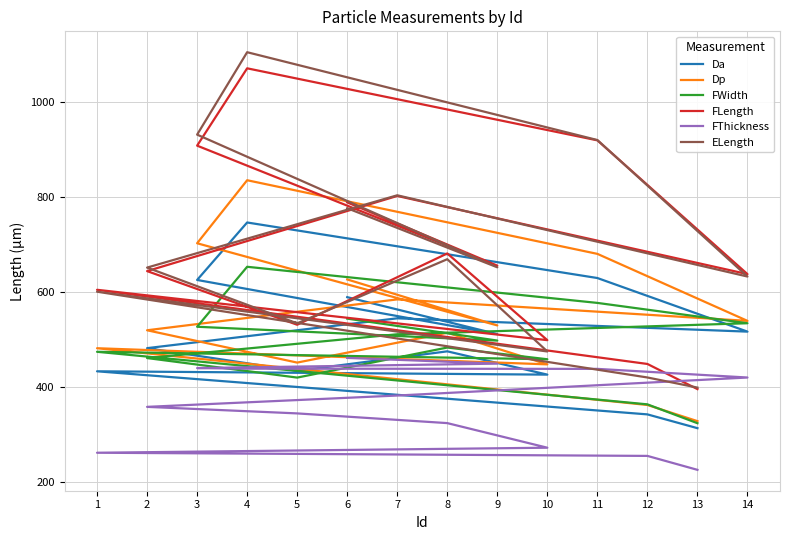

The value of Dp at 8 is 137.6. True or false?

False